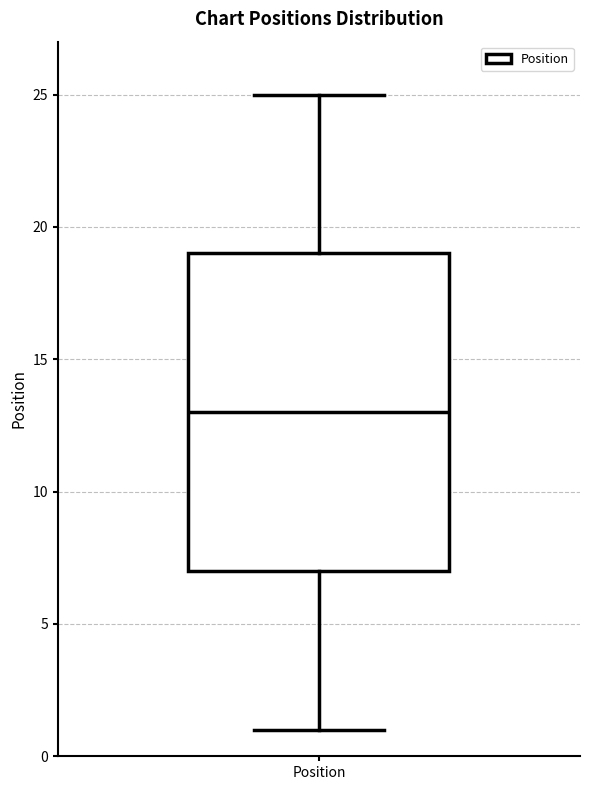

Transcribe this box plot: give where the median line is, the range the box spans, and where the two whiskers end, as read against the y-axis. The values are not printed on the chart, so give them approximately, as read against the axis.

median 13, box 7 to 19, whiskers 1 to 25